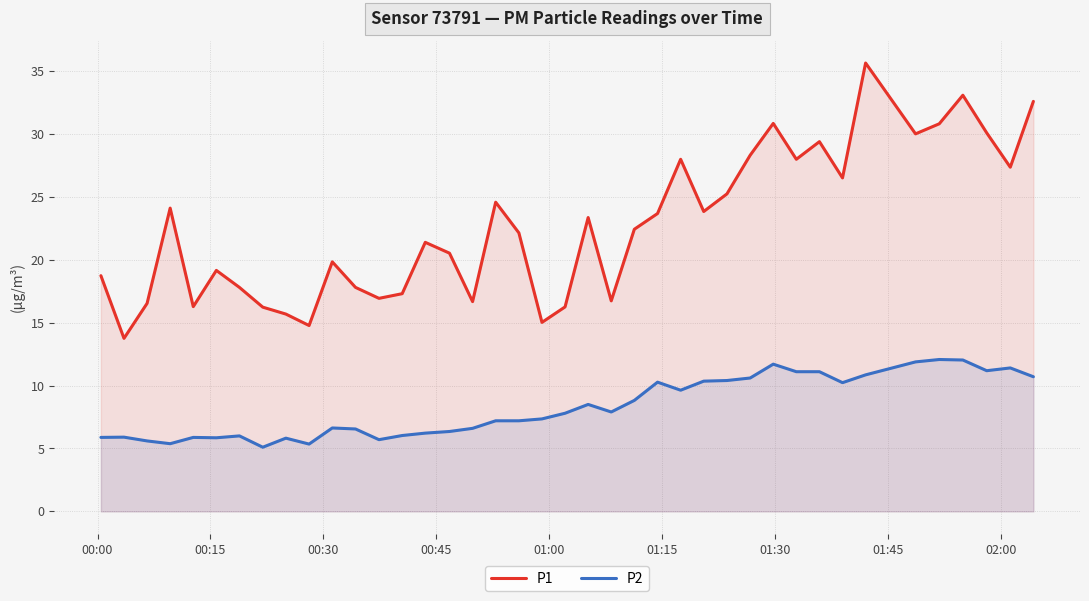

List the series in order of their peak value, highest first.

P1, P2